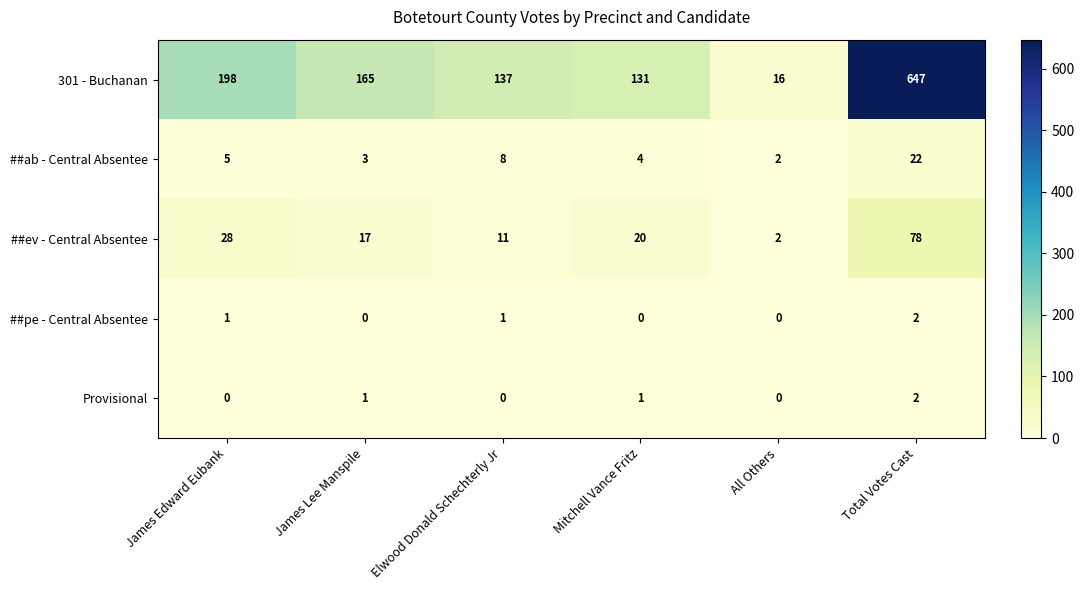

Which series has the largest range (max minus min)?

301 - Buchanan